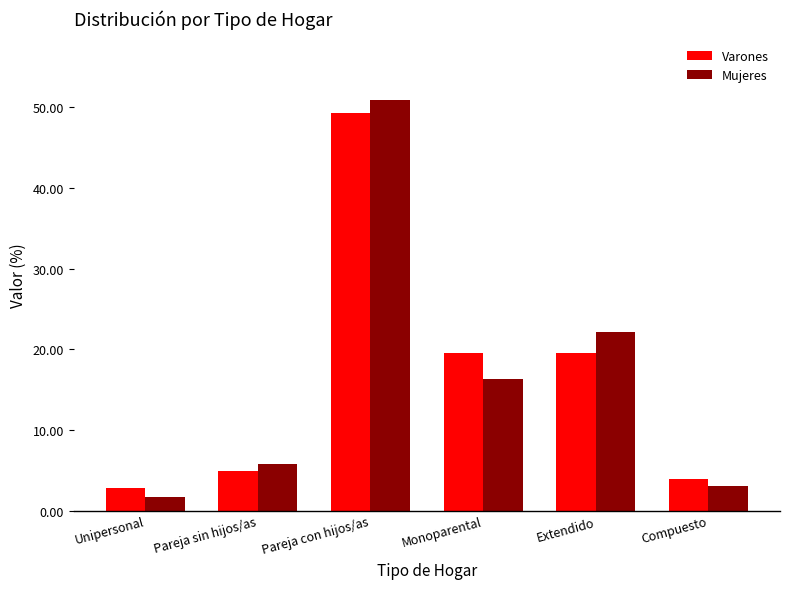

What is the approximate value of Varones at Extendido?

19.6